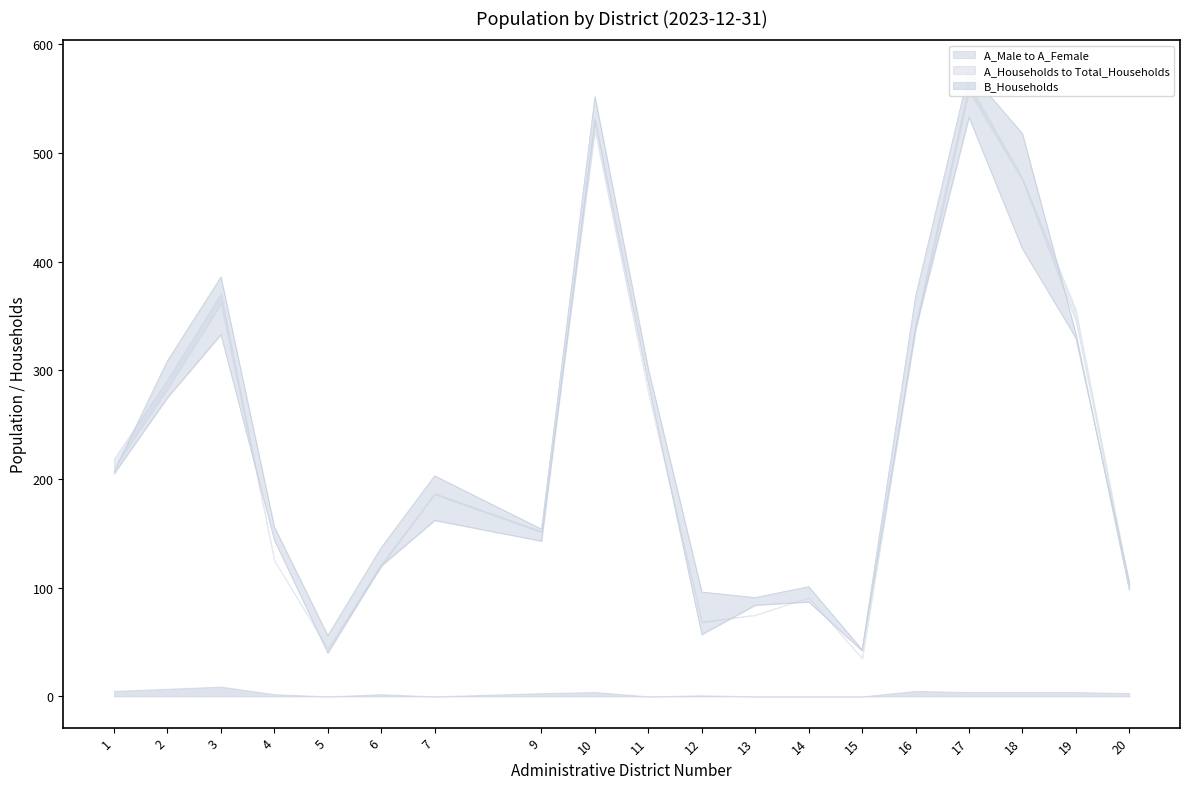

What is the average value of the B_Households series?

3